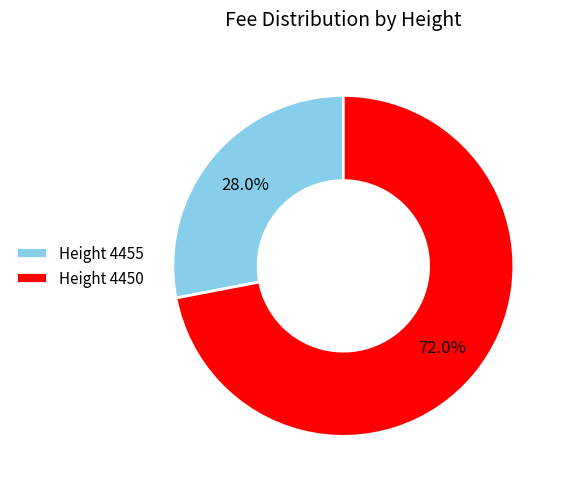

Is Height 4455 the majority of the pie?

No